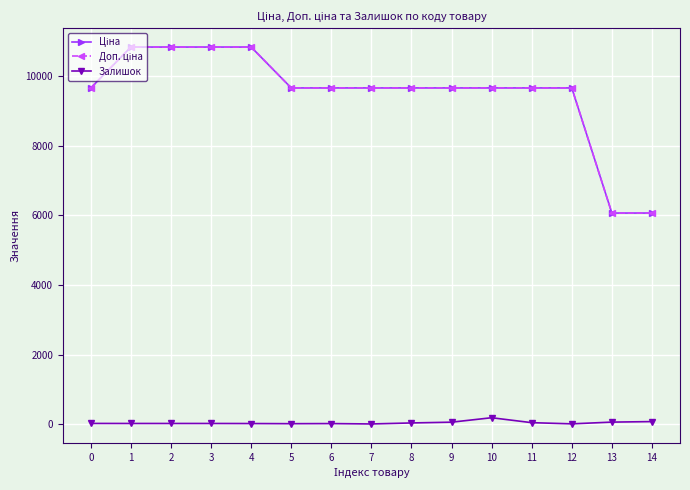

Does the chart have visible grid lines?

Yes